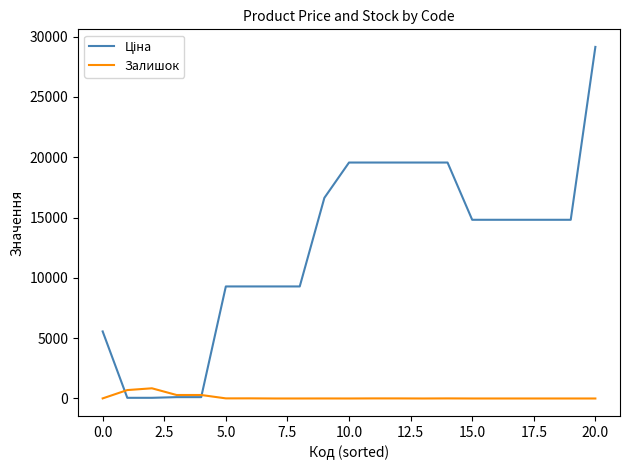

What is the difference between the maximum and minimum values in the Ціна series?

29096.4